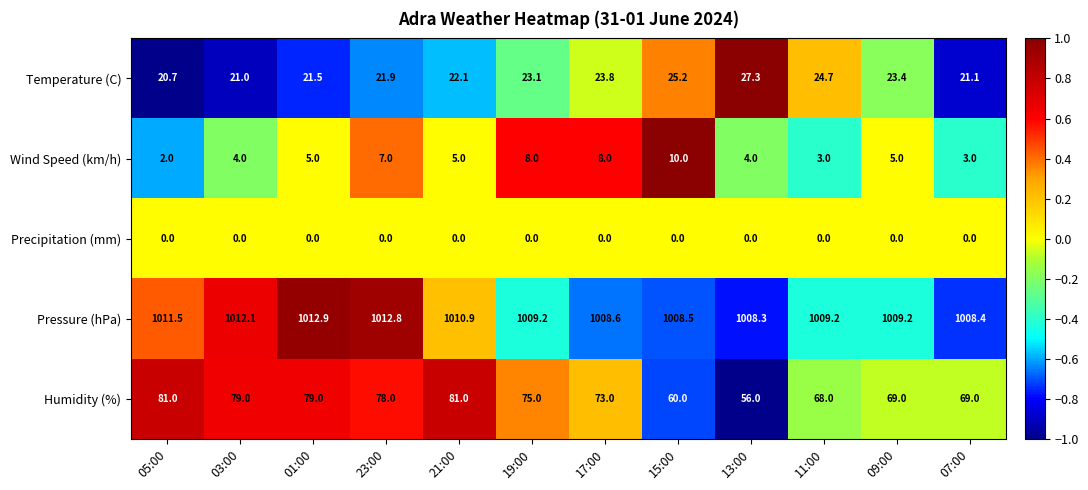

What is the sum of the Humidity (%) values at 01:00 and 05:00?

160.0